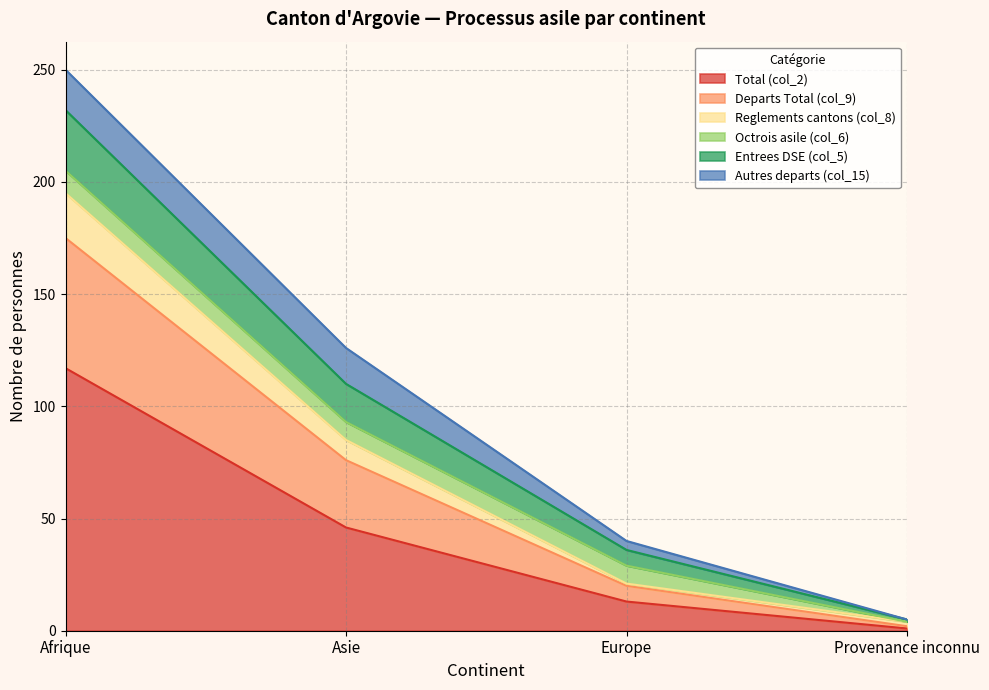

True or false: Departs Total (col_9) and Reglements cantons (col_8) intersect in this chart.

False